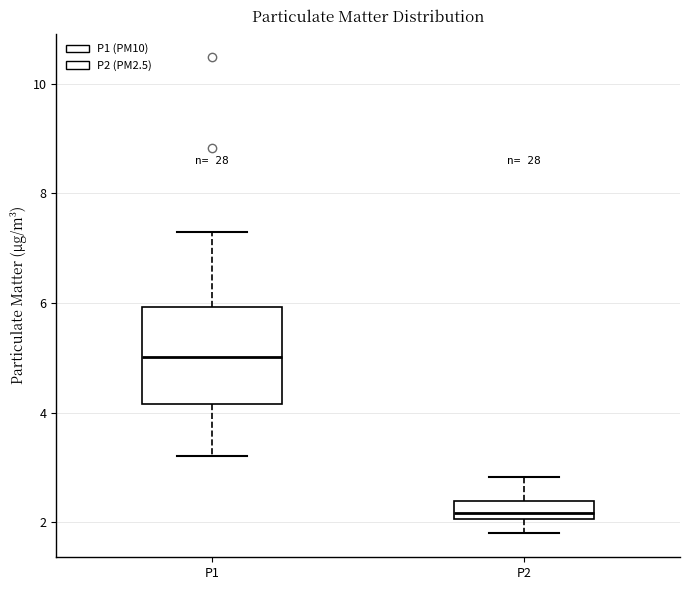

Reading left to right, read every box against the y-axis: the position of its median line, the range the box covers, and the ends of its whiskers. The values are not printed on the chart, so give them approximately, as read against the axis.

P1: median 5.0, box 4.2 to 6.0, whiskers 3.2 to 7.4
P2: median 2.2, box 2.0 to 2.4, whiskers 1.8 to 2.8